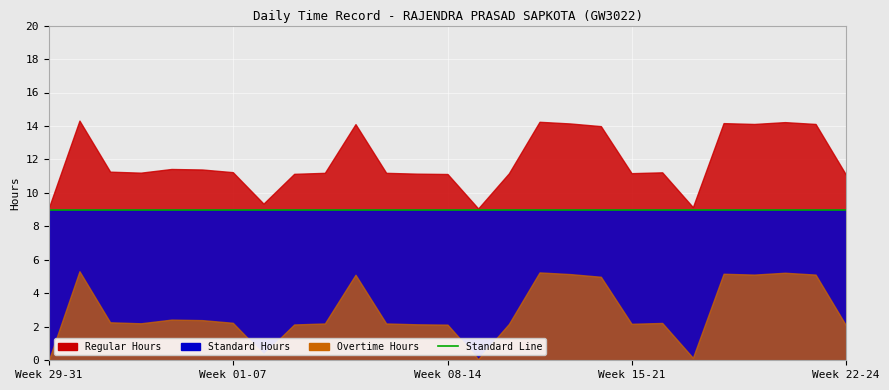

True or false: Overtime Hours and Regular Hours cross at least once.

False